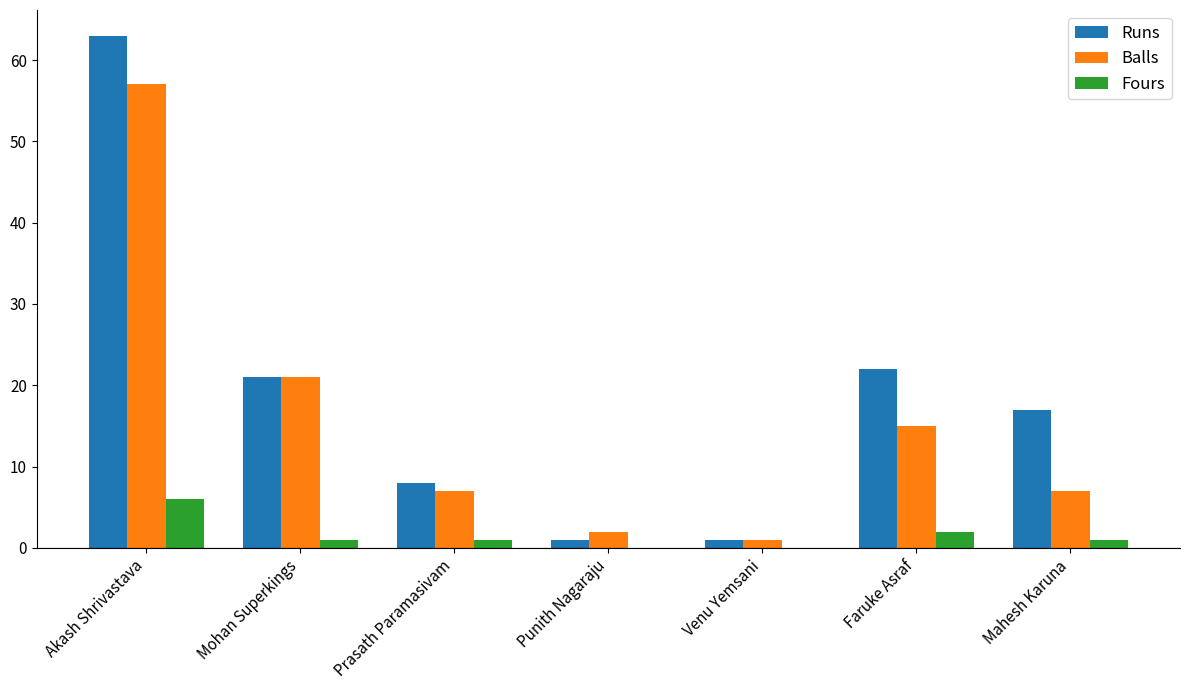

Reading right to left, what are all the values shown in this chart?

Runs: 17	22	1	1	8	21	63
Balls: 7	15	1	2	7	21	57
Fours: 1	2	0	0	1	1	6